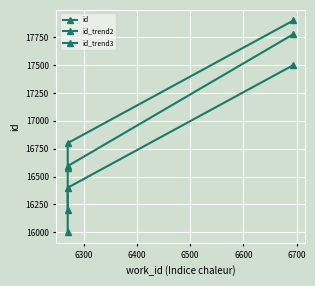

What is the greatest value displayed?

17900